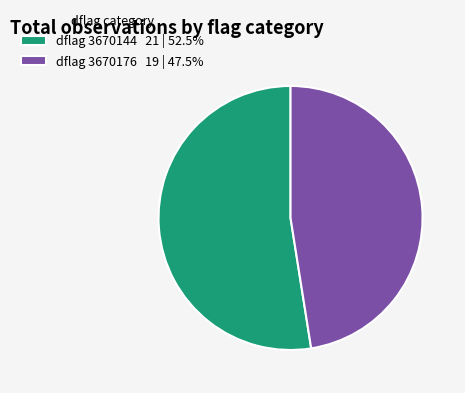

Is the sum of dflag 3670144 21 | 52.5% and dflag 3670176 19 | 47.5% greater than half?

Yes